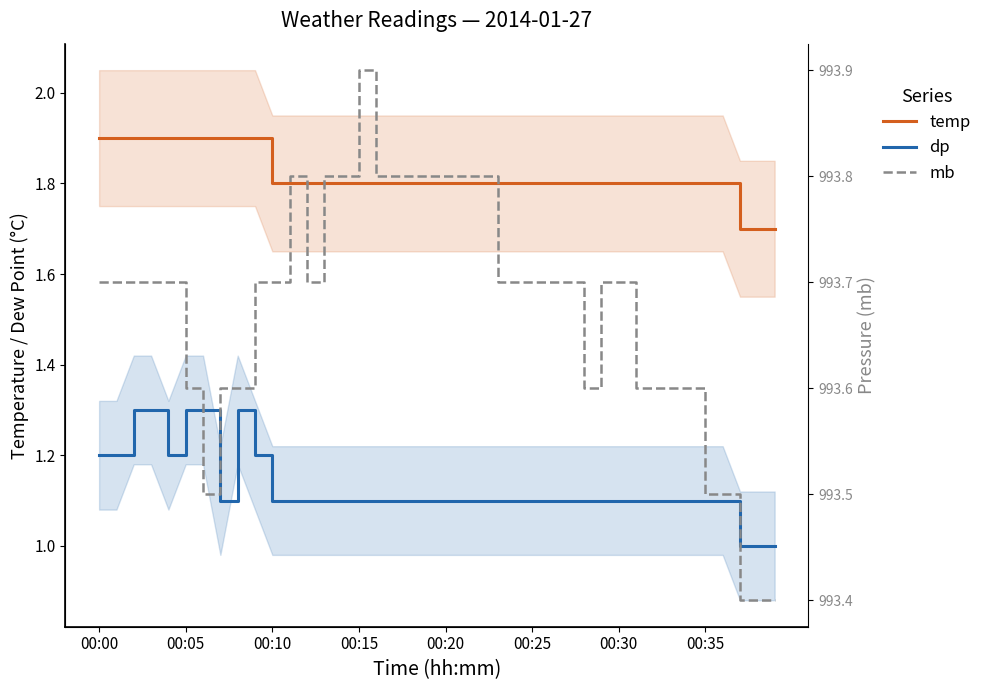

What is the minimum value for dp?

1.0